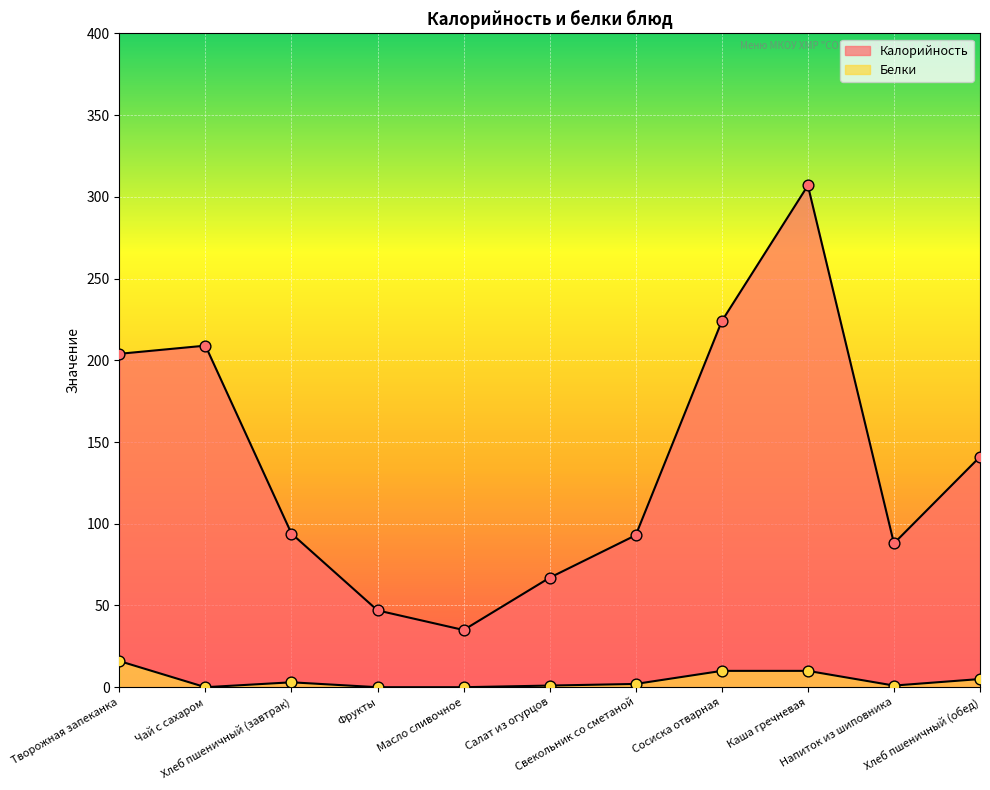

Which series reaches the maximum Y coordinate?

Калорийность